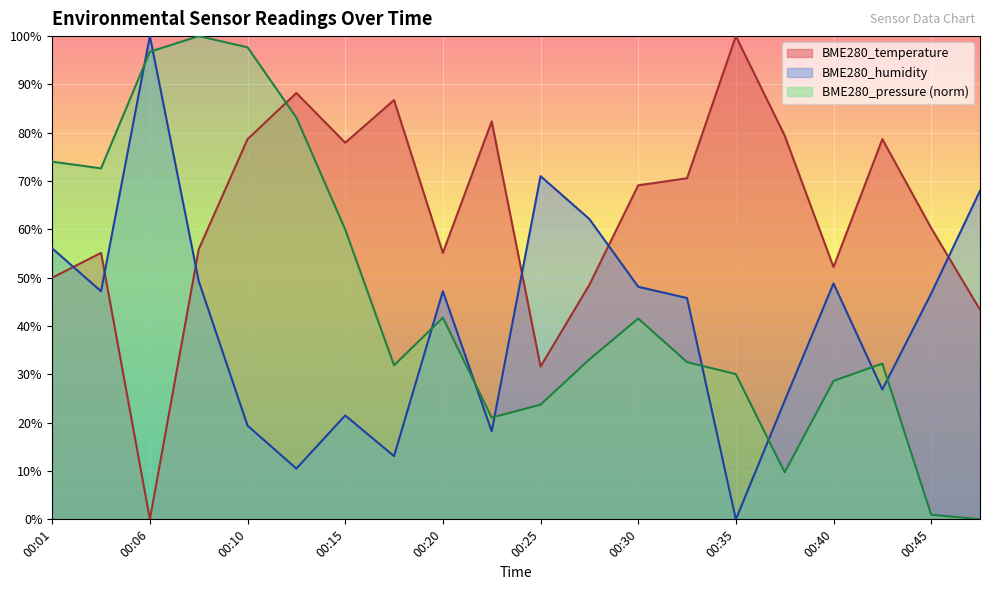

At which label does BME280_pressure first exceed 33?

00:01